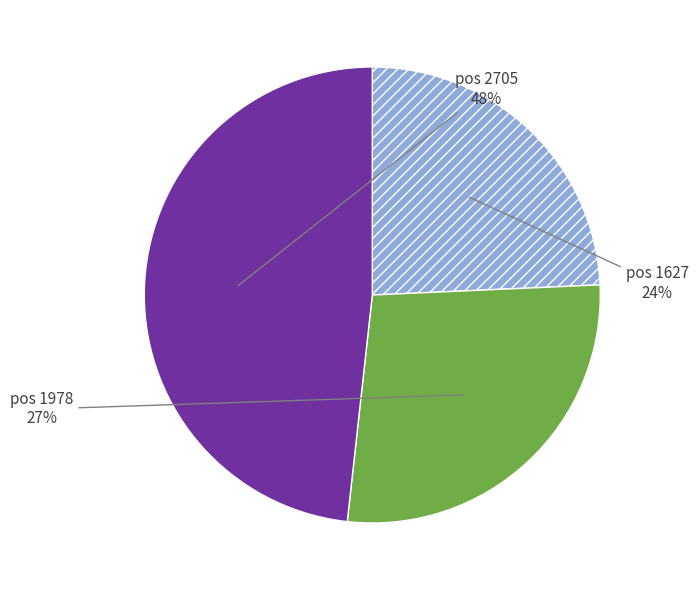

To the nearest percent, what is the difference between the largest and smallest slice percentages?

24%